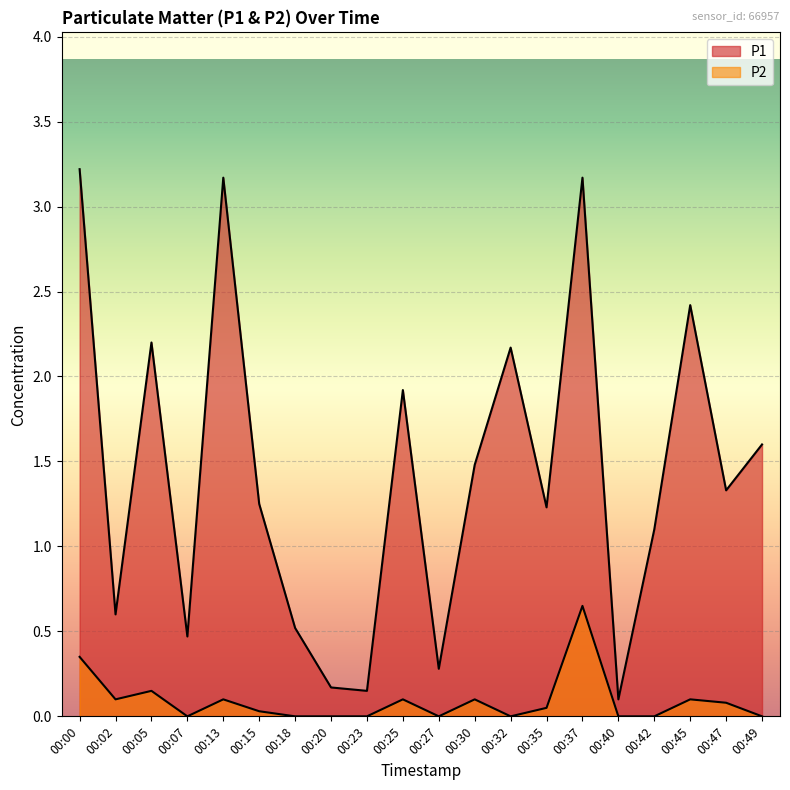

What is the sum of all P1 values?

28.6